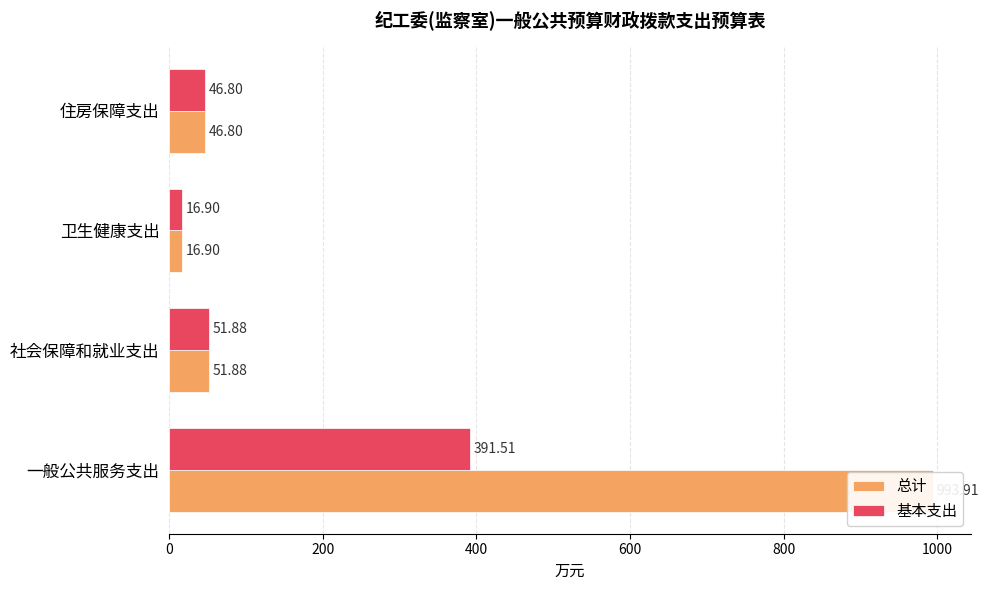

What is the average value of the 总计 series?

277.4